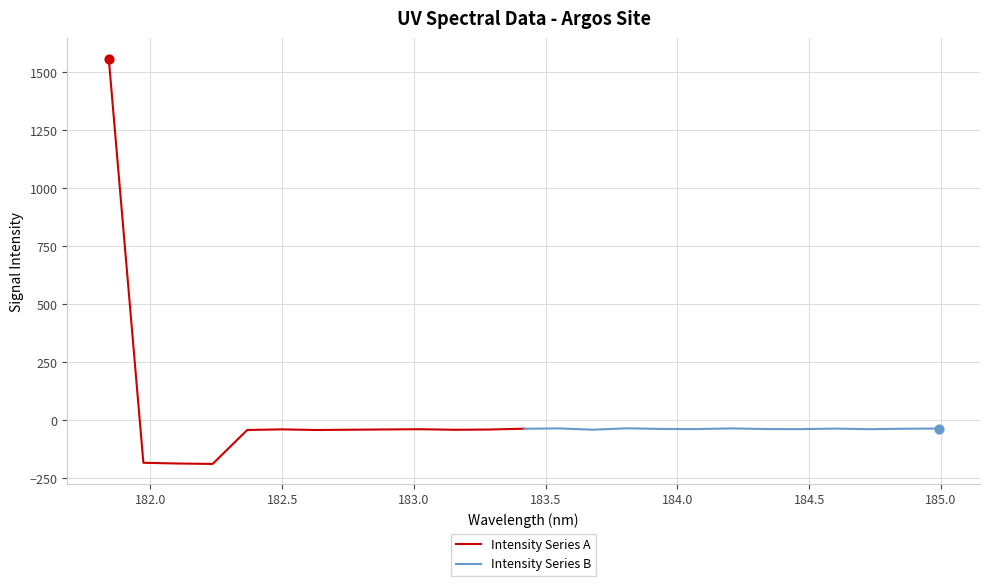

Which series has the largest total across all categories?

Intensity Series A